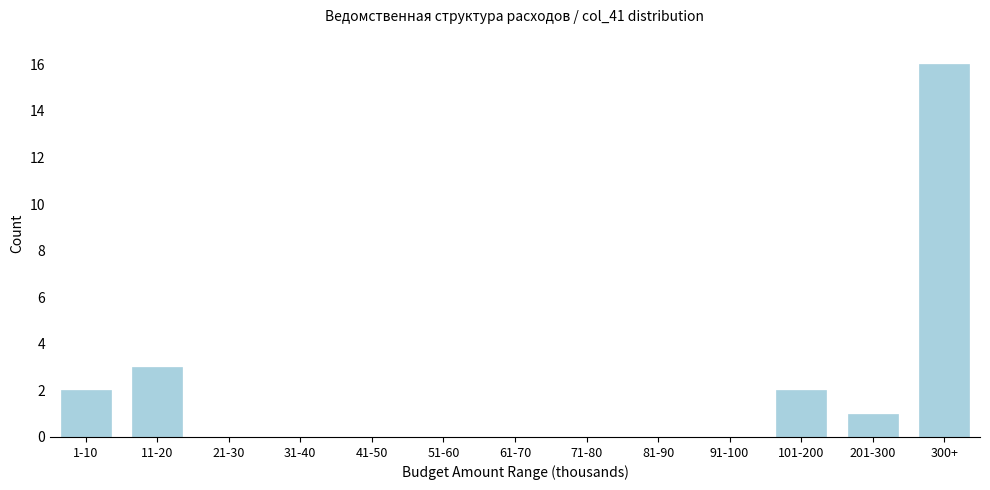

Reading right to left, list all the values displayed in this chart.

300+=16	201-300=1	101-200=2	91-100=0	81-90=0	71-80=0	61-70=0	51-60=0	41-50=0	31-40=0	21-30=0	11-20=3	1-10=2